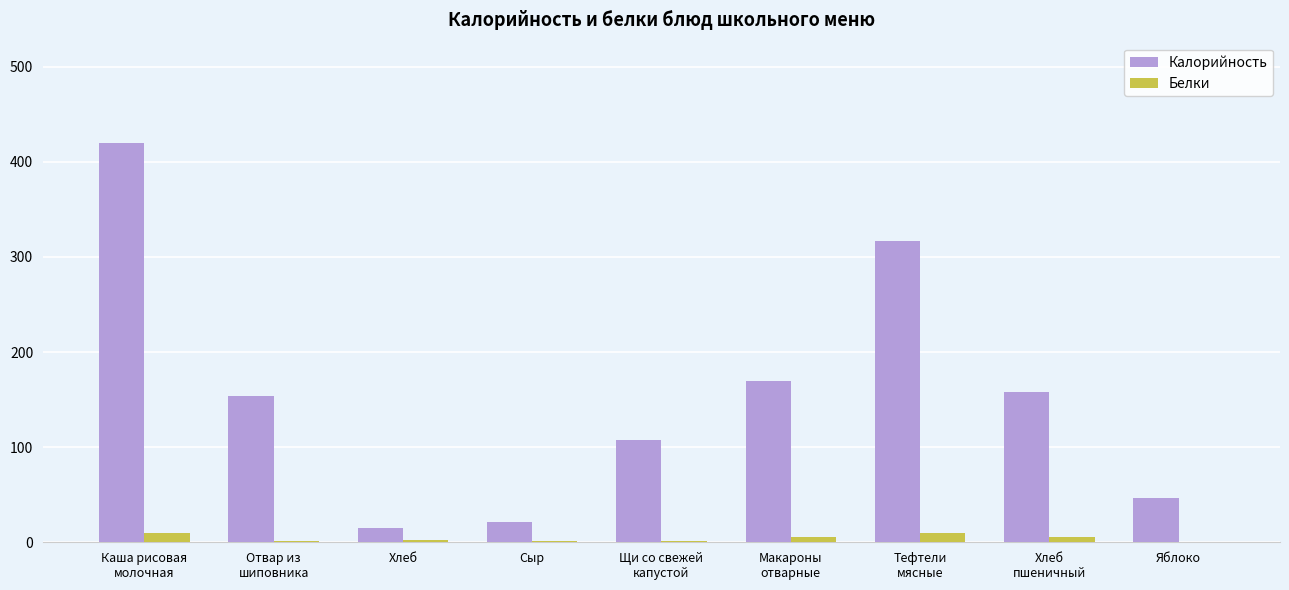

The Калорийность series shows 14.8 at Хлеб. True or false?

True